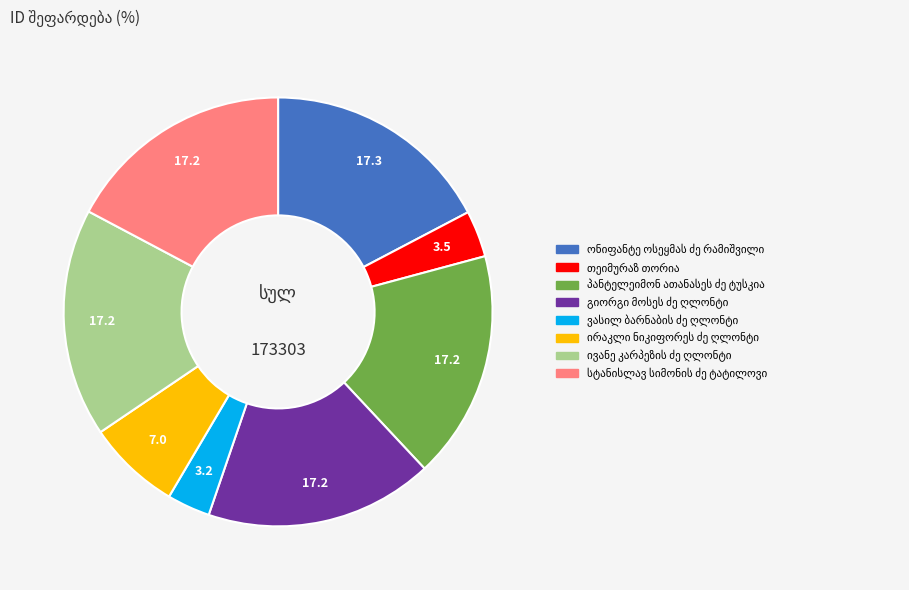

Count the number of slices in the pie.

8